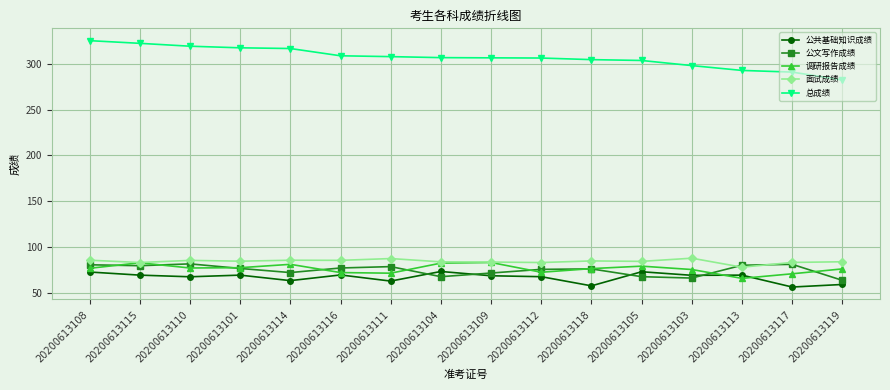

True or false: 公共基础知识成绩 and 总成绩 intersect in this chart.

False